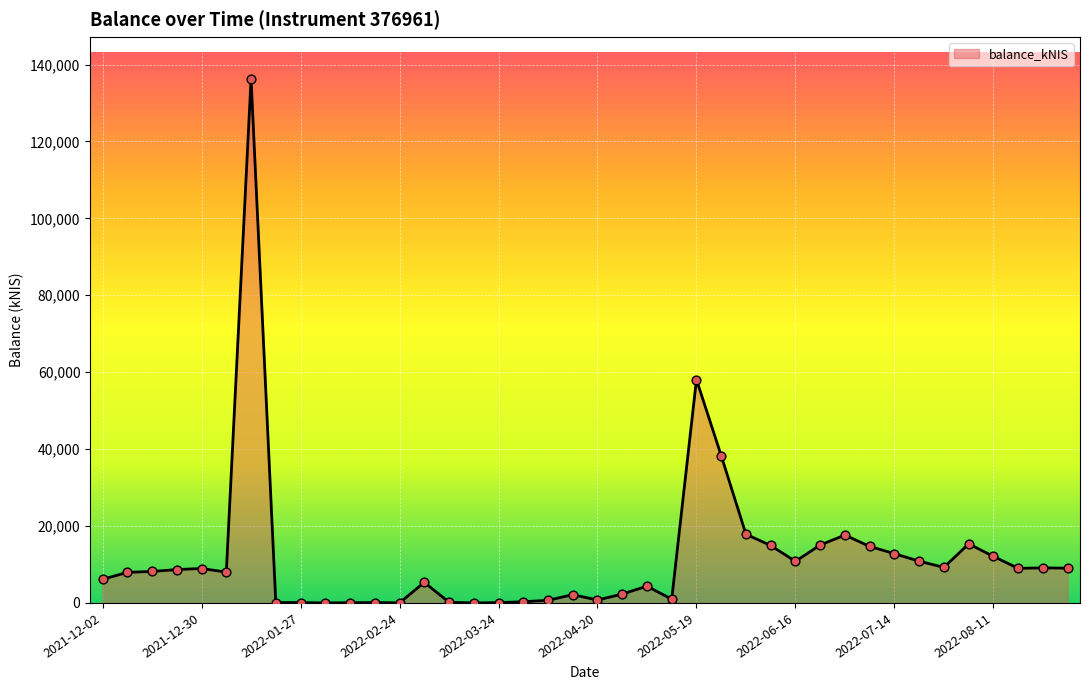

What is the difference between the maximum and minimum values?

136276.6